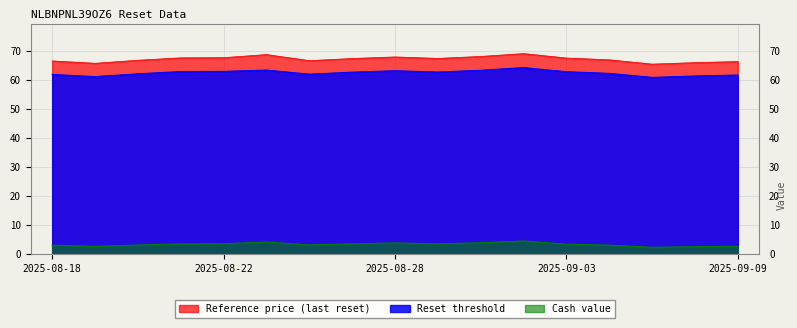

Reading right to left, extract all data points from this chart.

Reset threshold: 2025-09-09=61.7	2025-09-08=61.4	2025-09-05=60.9	2025-09-04=62.3	2025-09-03=62.9	2025-09-02=64.3	2025-09-01=63.4	2025-08-29=62.8	2025-08-28=63.2	2025-08-27=62.7	2025-08-26=62.0	2025-08-25=63.4	2025-08-22=63.0	2025-08-21=62.9	2025-08-20=62.2	2025-08-19=61.2	2025-08-18=61.9
Reference price (last reset): 2025-09-09=66.4	2025-09-08=66.0	2025-09-05=65.5	2025-09-04=67.0	2025-09-03=67.6	2025-09-02=69.1	2025-09-01=68.2	2025-08-29=67.5	2025-08-28=68.0	2025-08-27=67.4	2025-08-26=66.7	2025-08-25=68.8	2025-08-22=67.7	2025-08-21=67.7	2025-08-20=66.8	2025-08-19=65.8	2025-08-18=66.6
Cash value: 2025-09-09=2.6	2025-09-08=2.5	2025-09-05=2.3	2025-09-04=3.0	2025-09-03=3.4	2025-09-02=4.5	2025-09-01=3.8	2025-08-29=3.5	2025-08-28=3.8	2025-08-27=3.5	2025-08-26=3.1	2025-08-25=4.1	2025-08-22=3.5	2025-08-21=3.5	2025-08-20=3.0	2025-08-19=2.6	2025-08-18=3.0